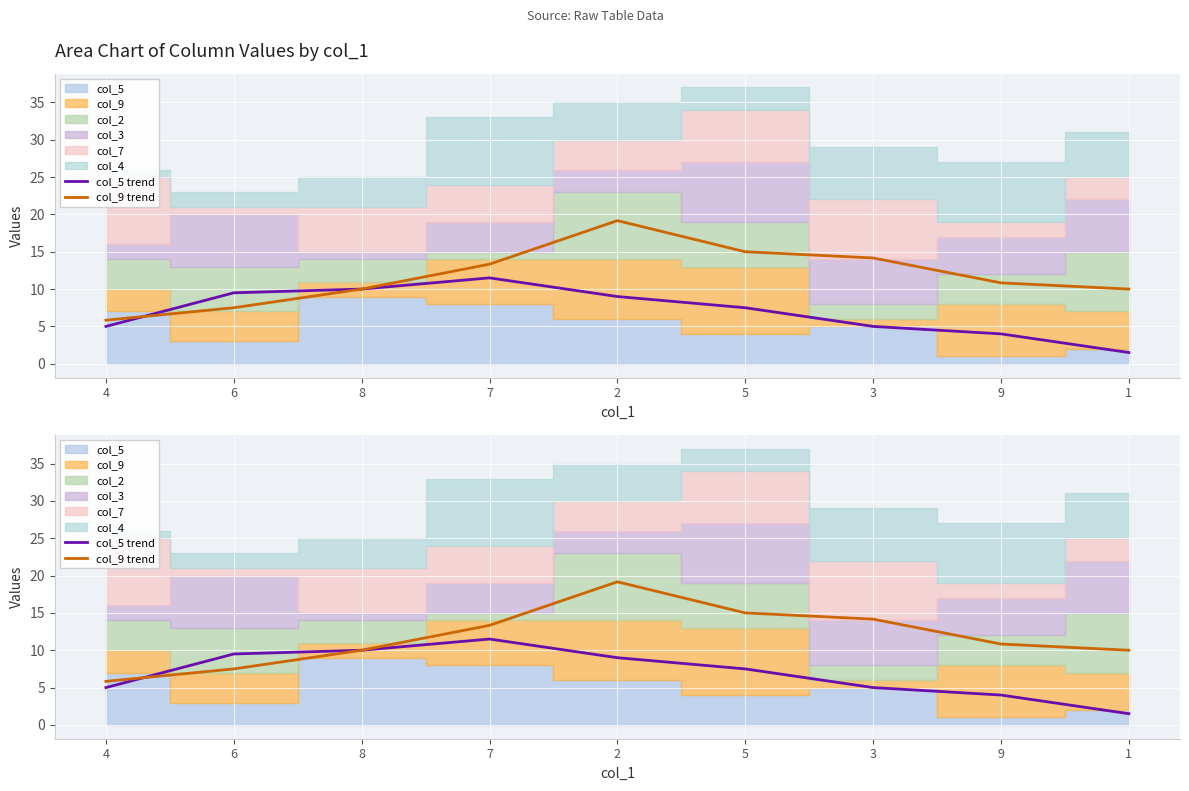

True or false: col_9 trend has more than 0 points higher than both neighbors.

True